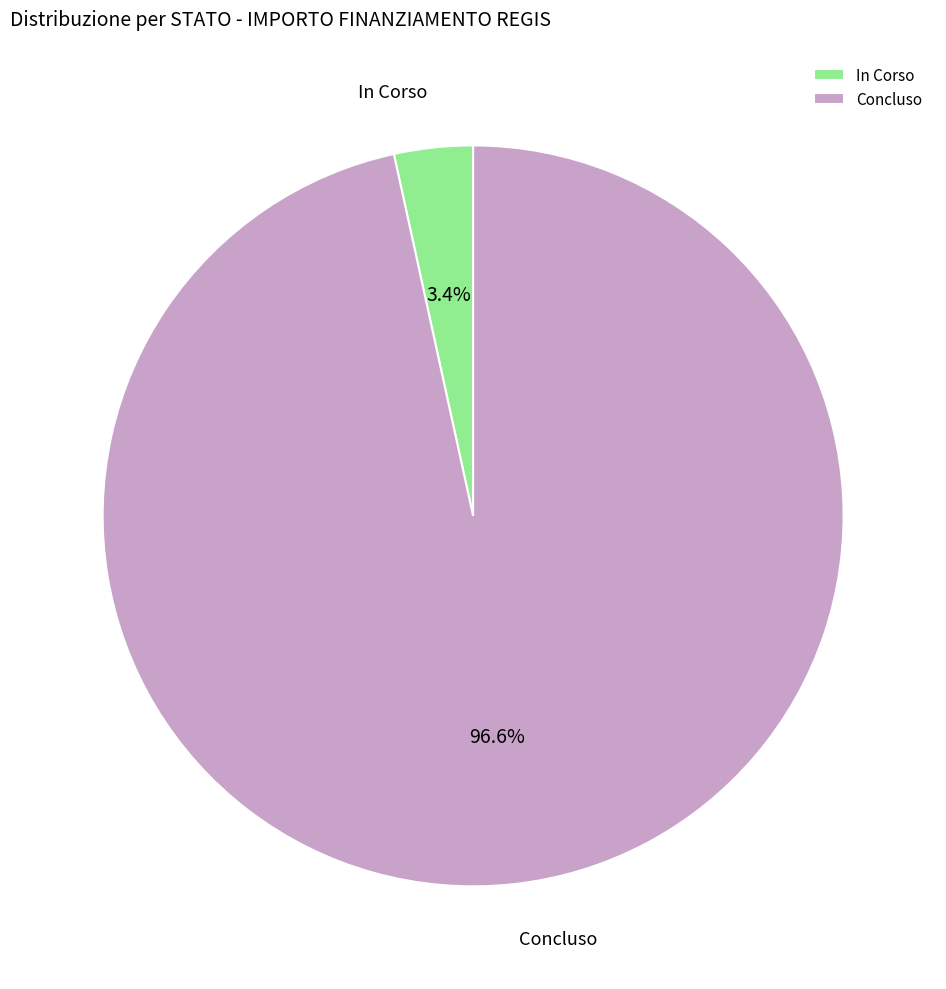

Combined, what portion of the pie is Concluso and In Corso?

100.0%